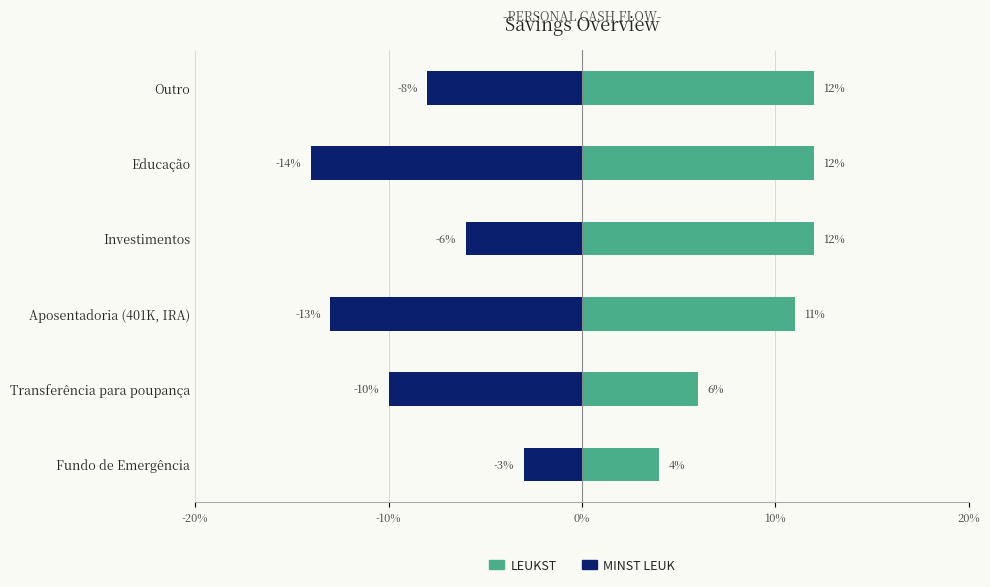

What is the lowest value of the MINST LEUK series?

-14